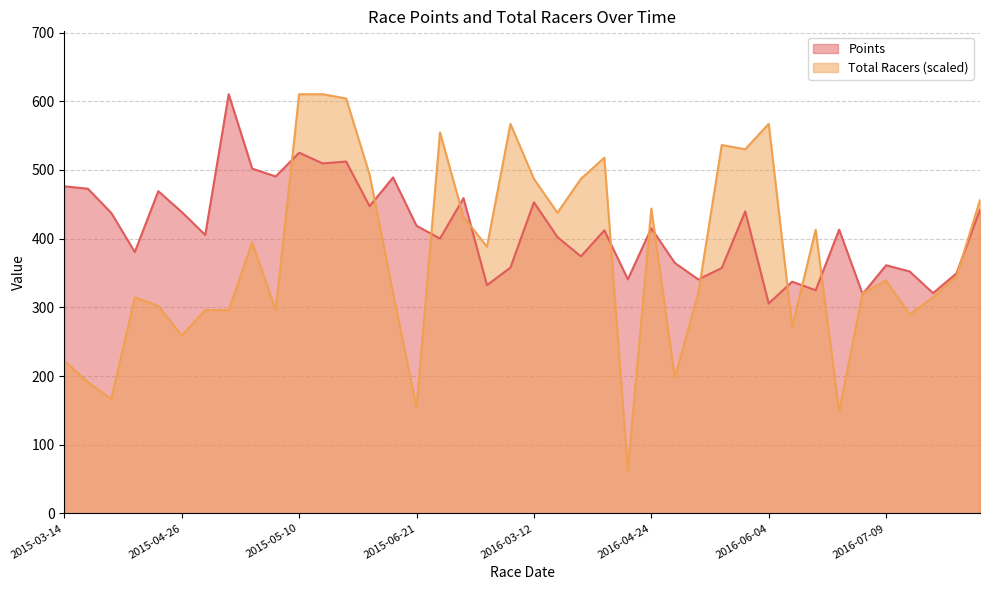

What is the approximate value of Points at 2015-05-09?

502.0